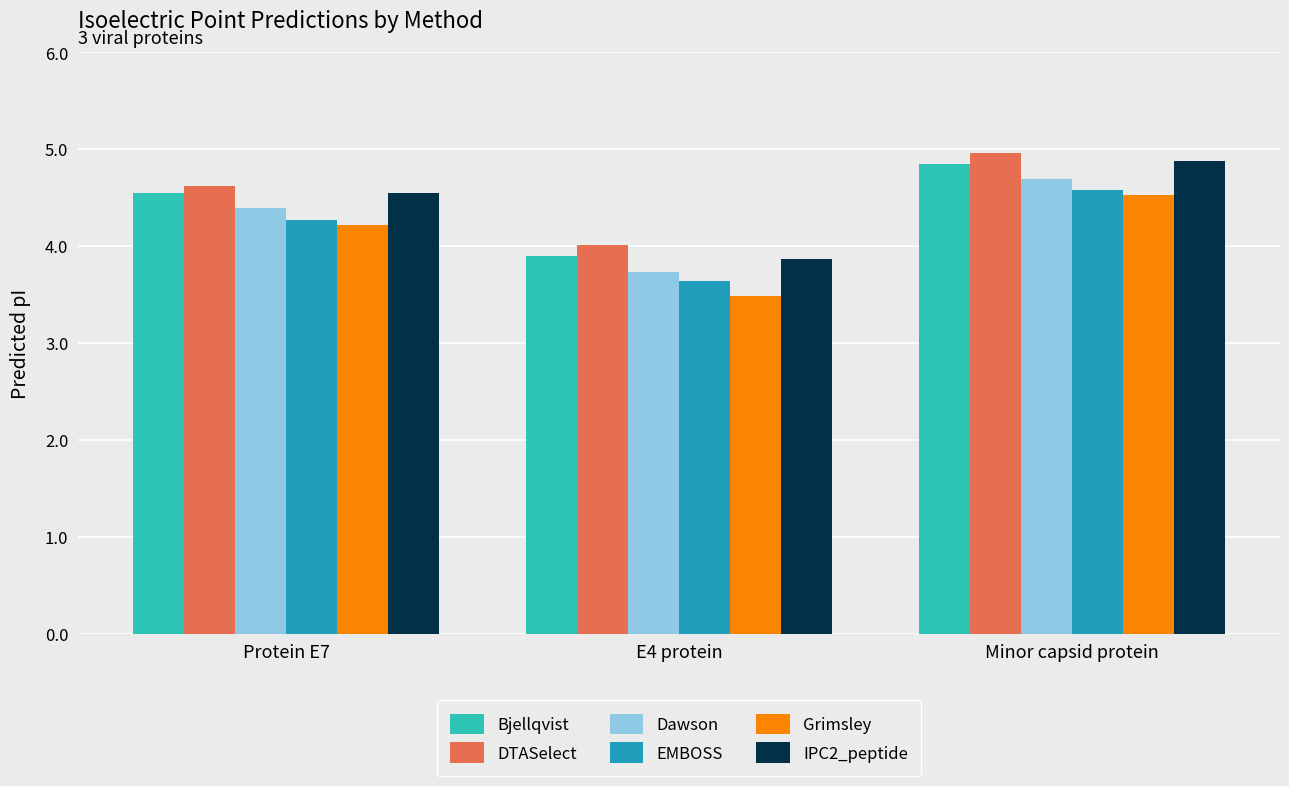

At which category does the chart reach its minimum across all series?

E4 protein